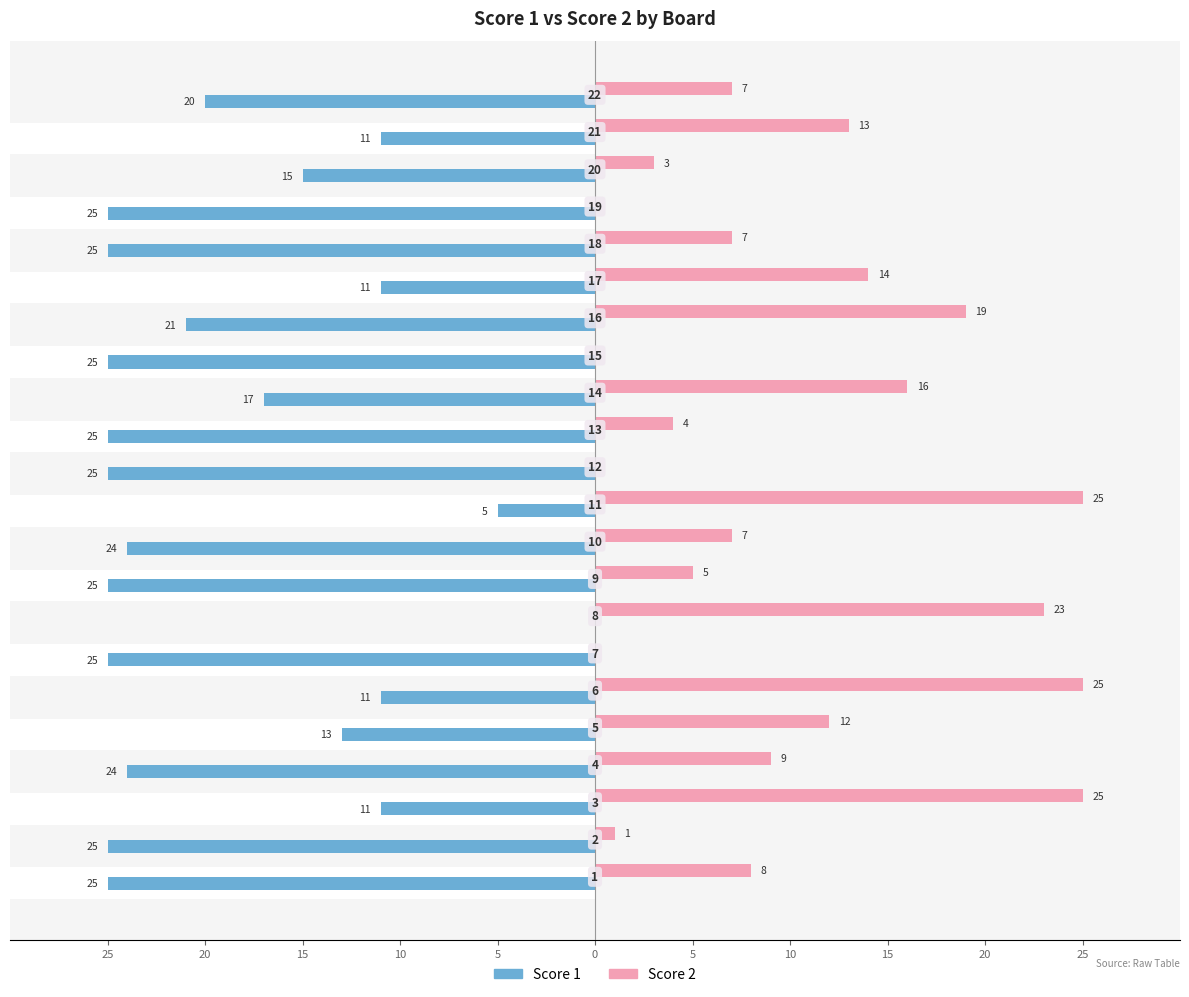

Rank the series by their maximum value, from lowest to highest.

Score 1, Score 2